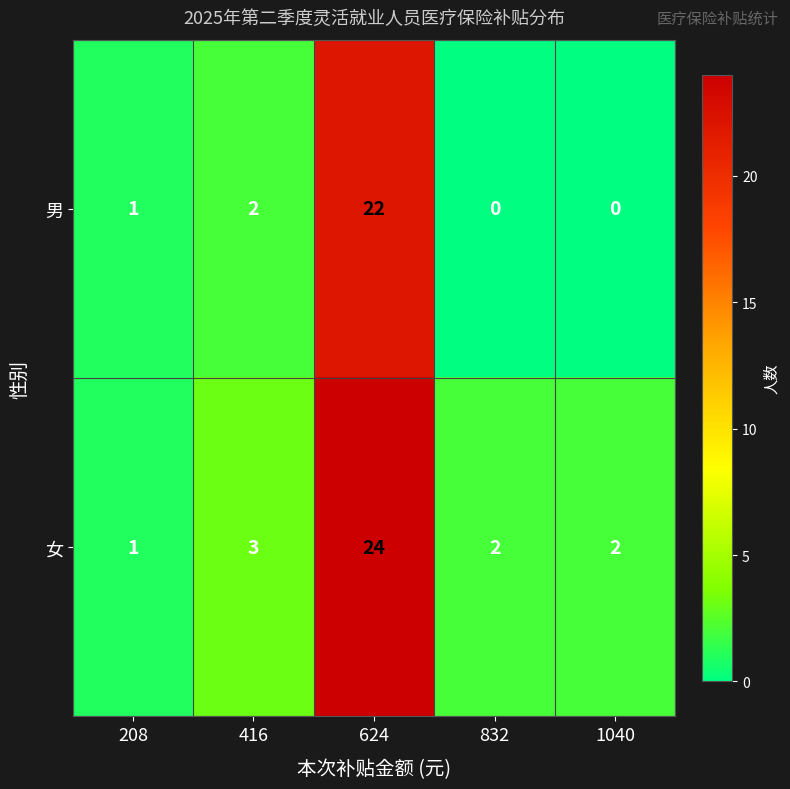

What is the sum of all 男 values?

25